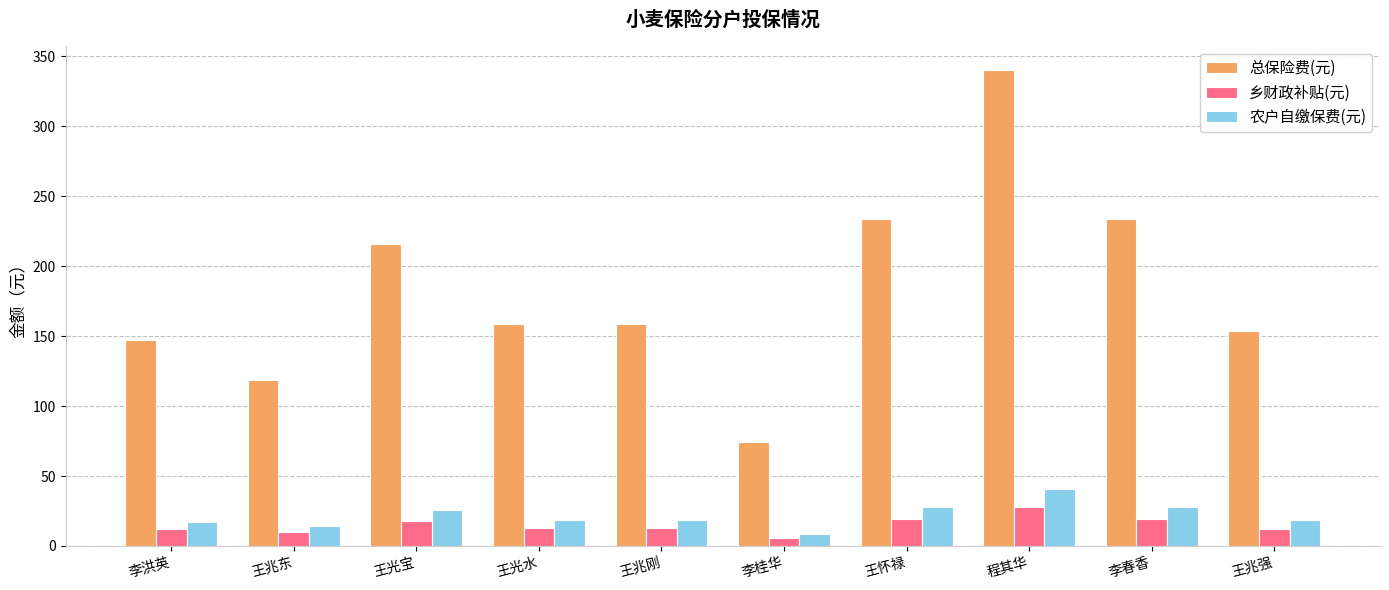

What position from the right is 王光宝?

8